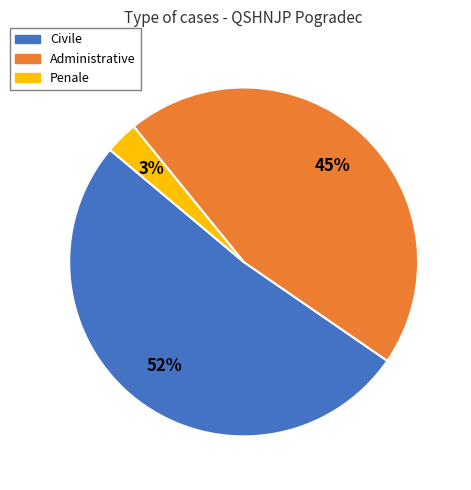

To the nearest percent, what is the combined percentage of Civile and Penale?

55%